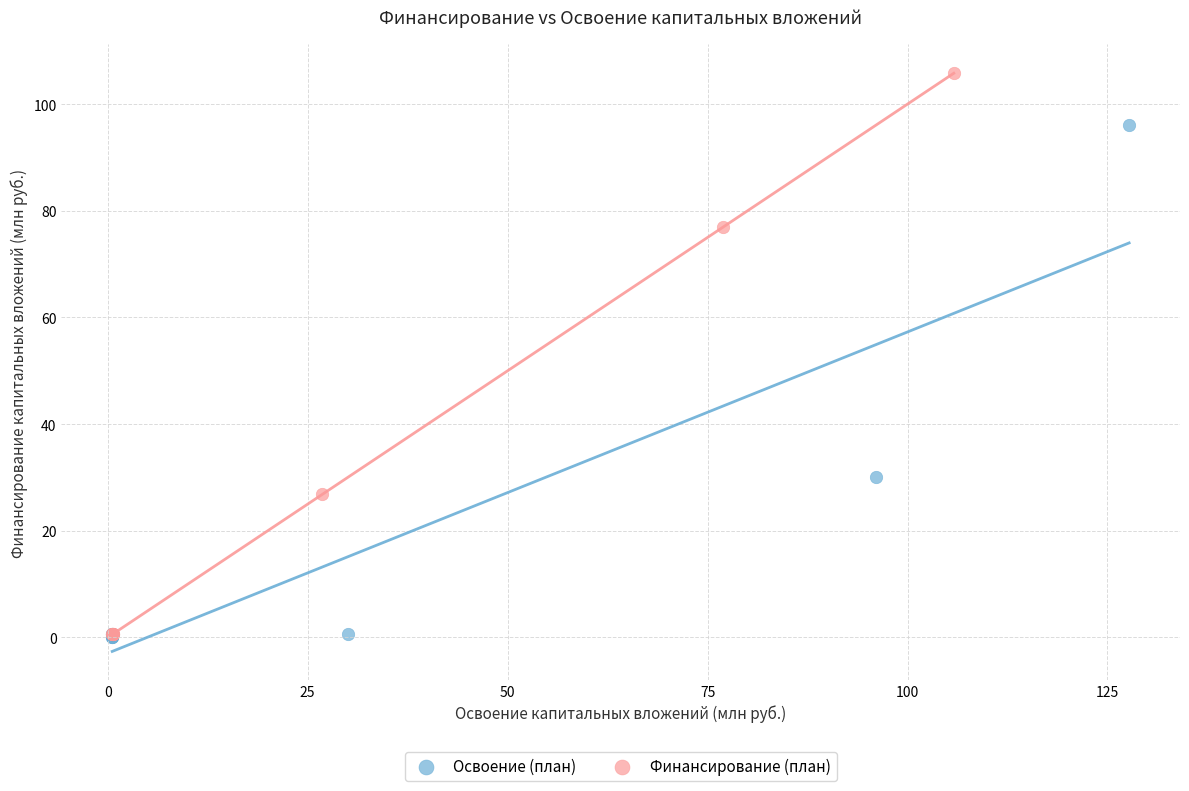

What are all the series names shown in the legend?

Освоение (план), Финансирование (план)